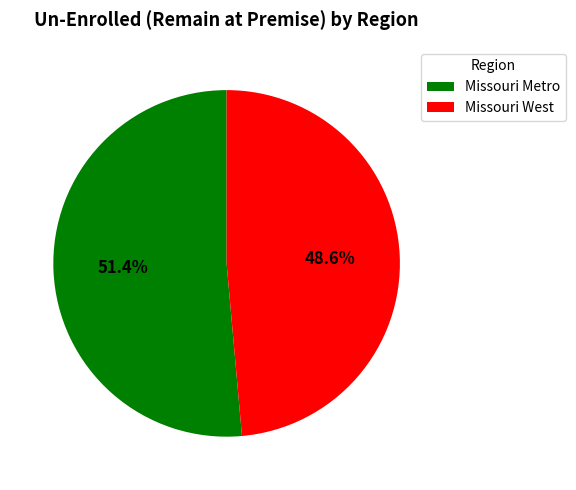

Which category accounts for the majority?

Missouri Metro